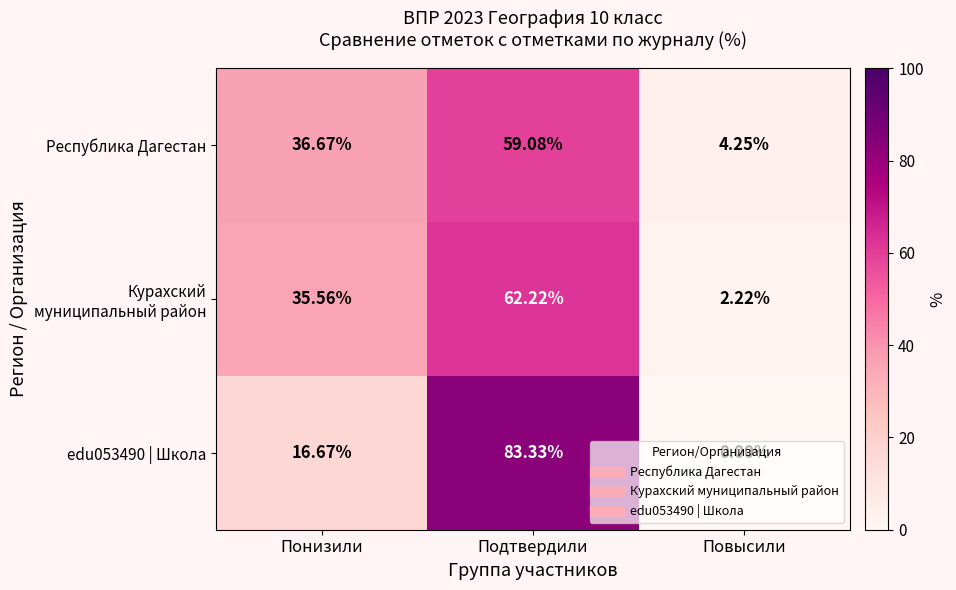

Where is edu053490 | Школа nearest to the value 41?

Понизили